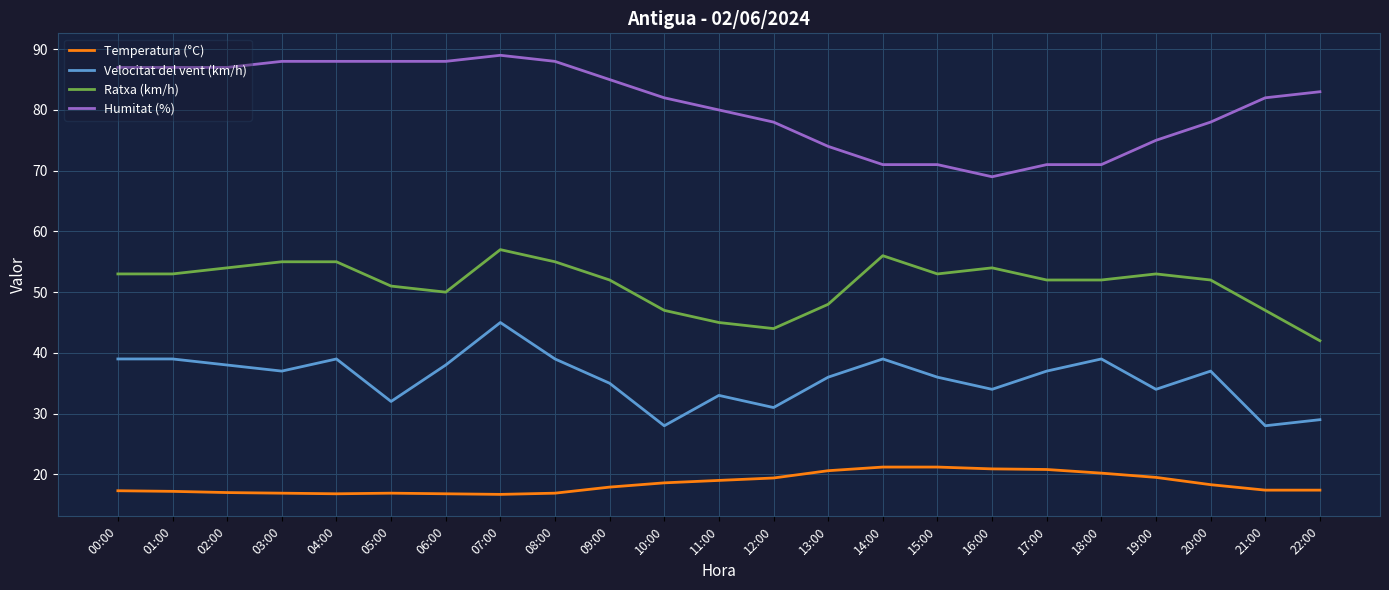

What is the total value across all series at 03:00?

196.9